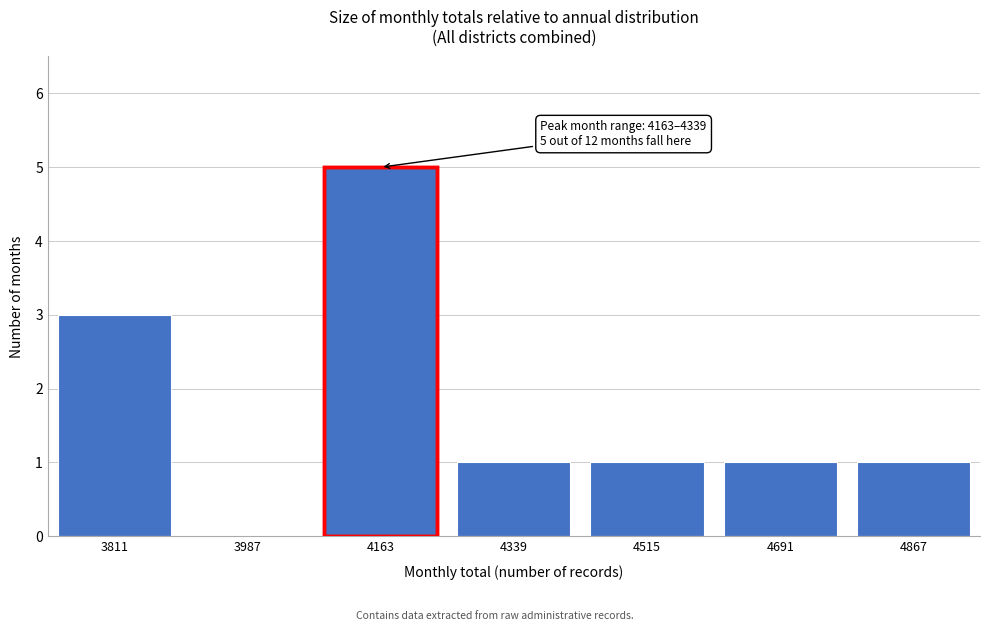

Reading left to right, extract all data points from this chart.

3811=3	3987=0	4163=5	4339=1	4515=1	4691=1	4867=1